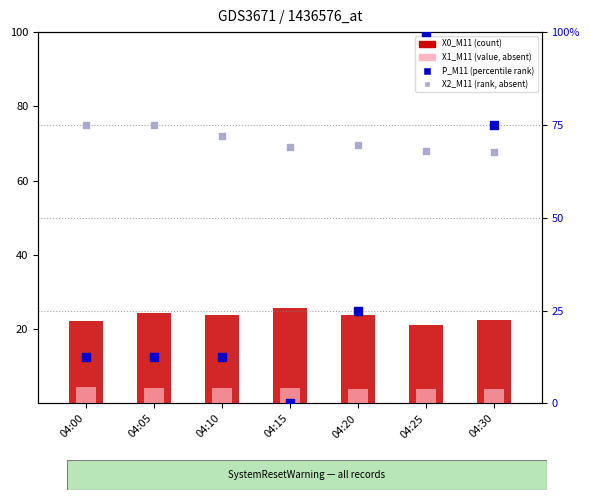

Which series reaches the maximum Y coordinate?

P_M11